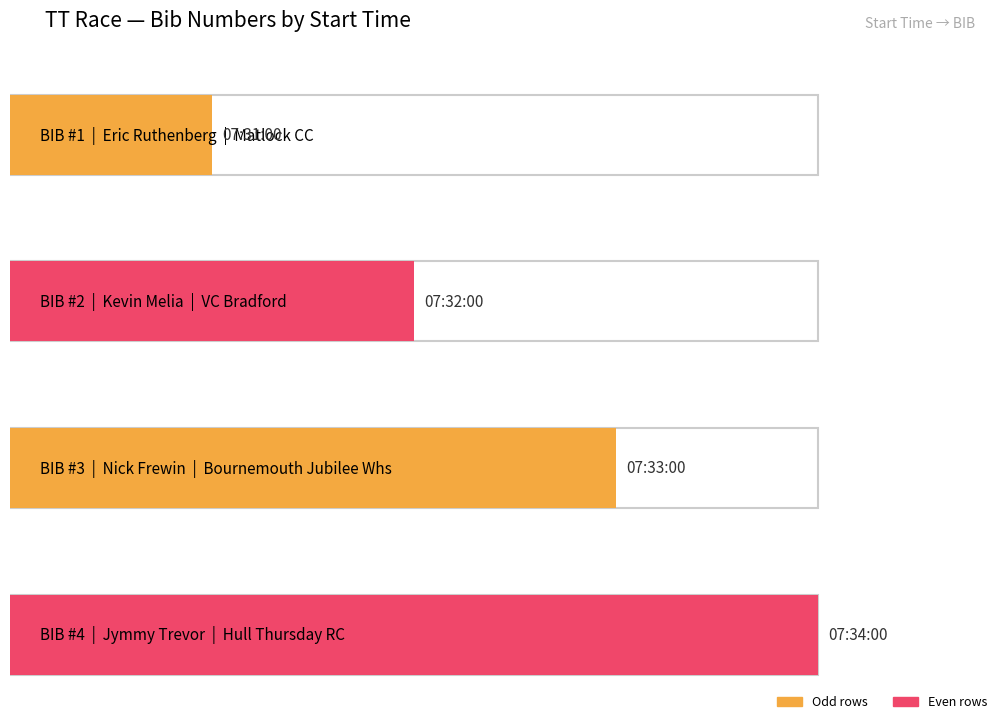

How many data points are less than 3?

2